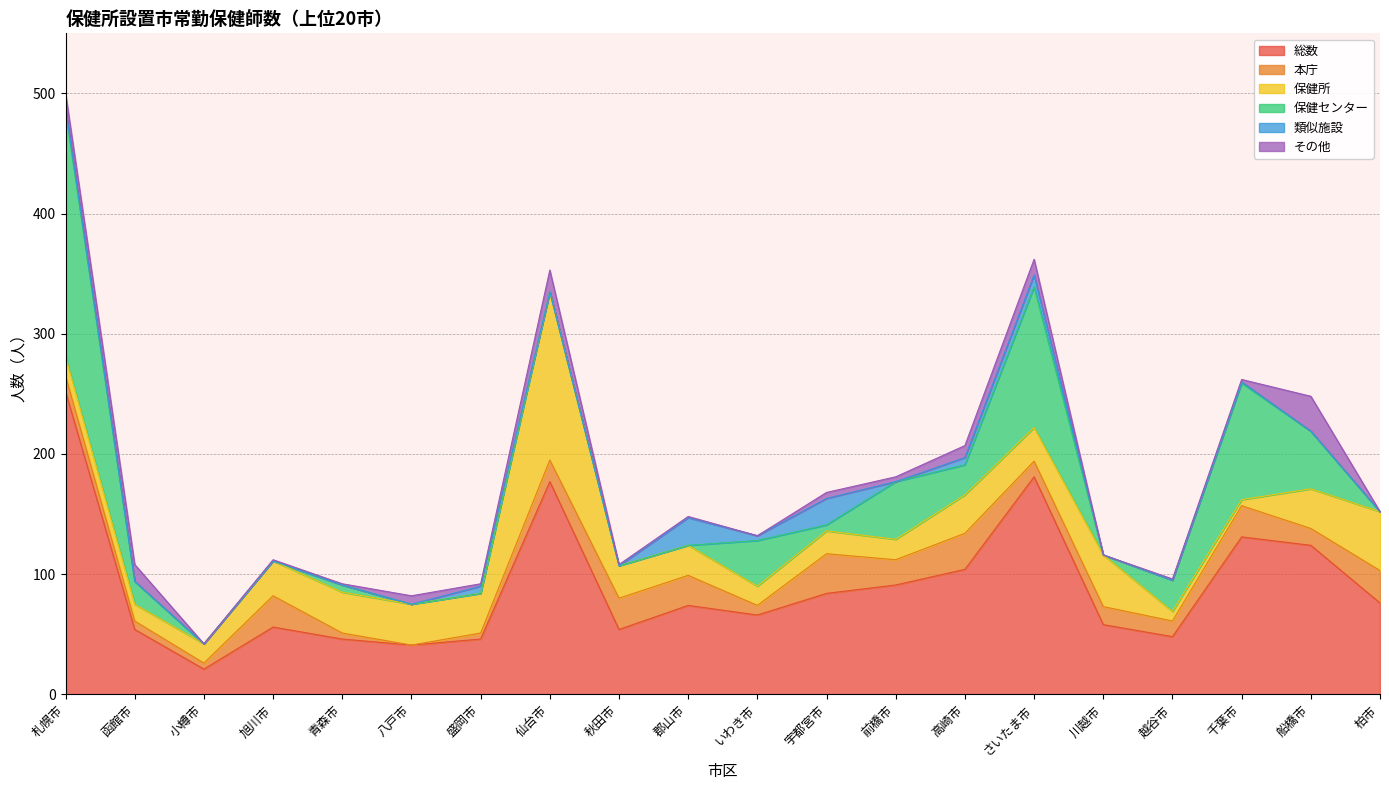

True or false: 総数 has a value of 293 at さいたま市.

False